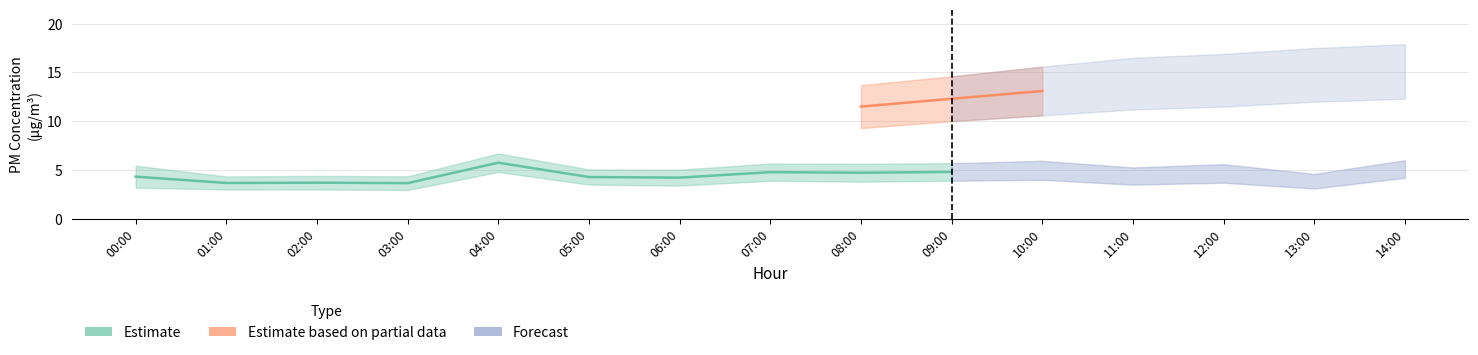

In P1_hi, how many points are lower than both neighbors (excluding endpoints)?

1